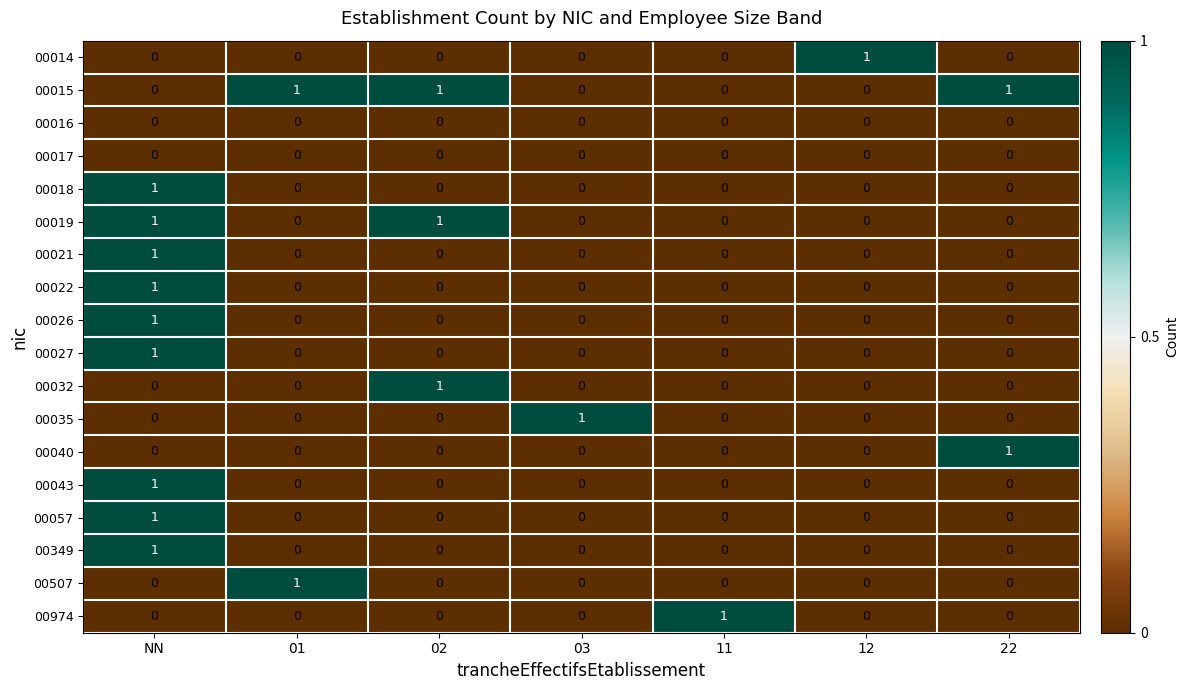

Count the number of categories in the chart.

7